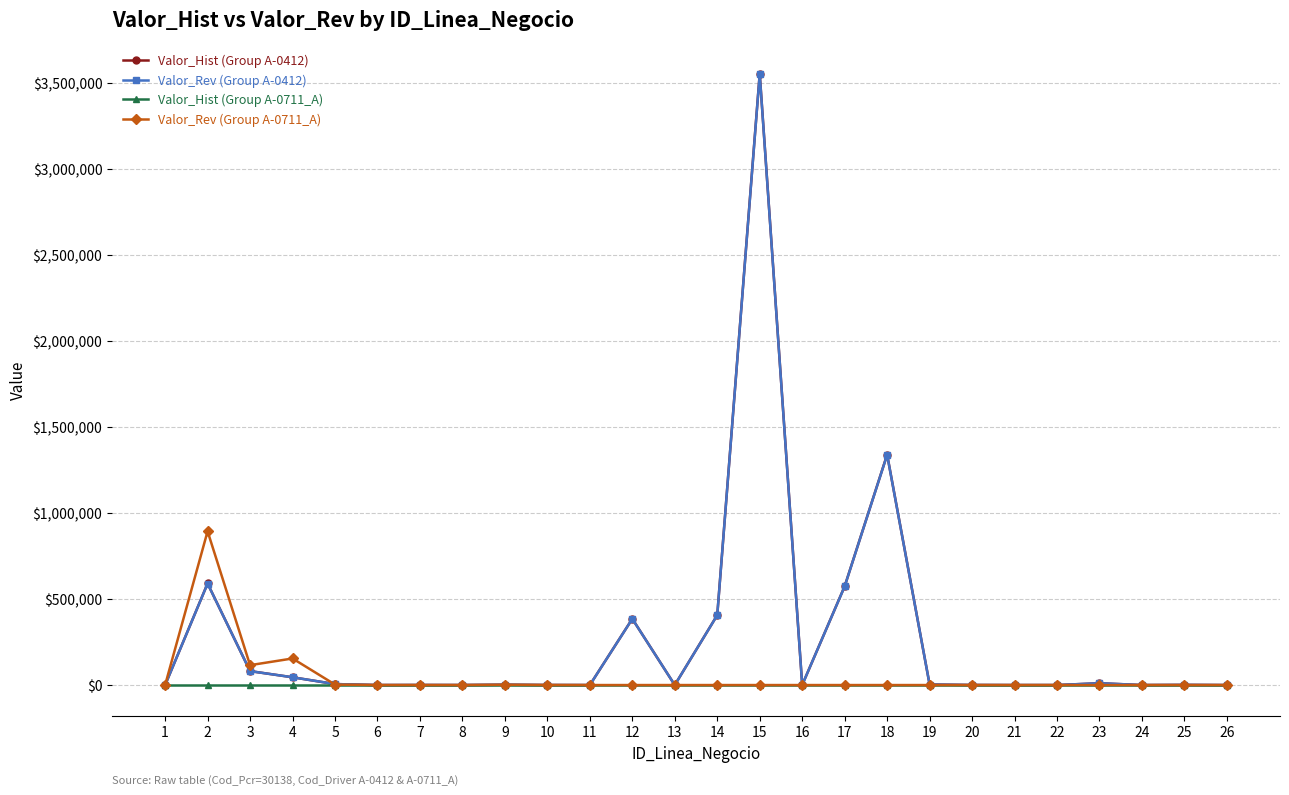

What is the total value across all series at 3?

277634.8